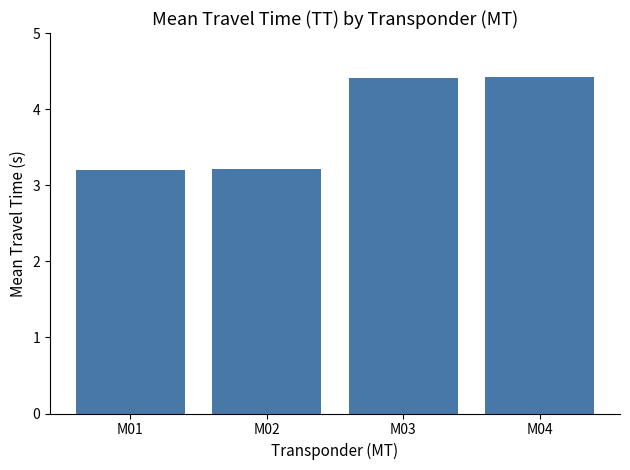

What is the smallest value displayed?

3.2